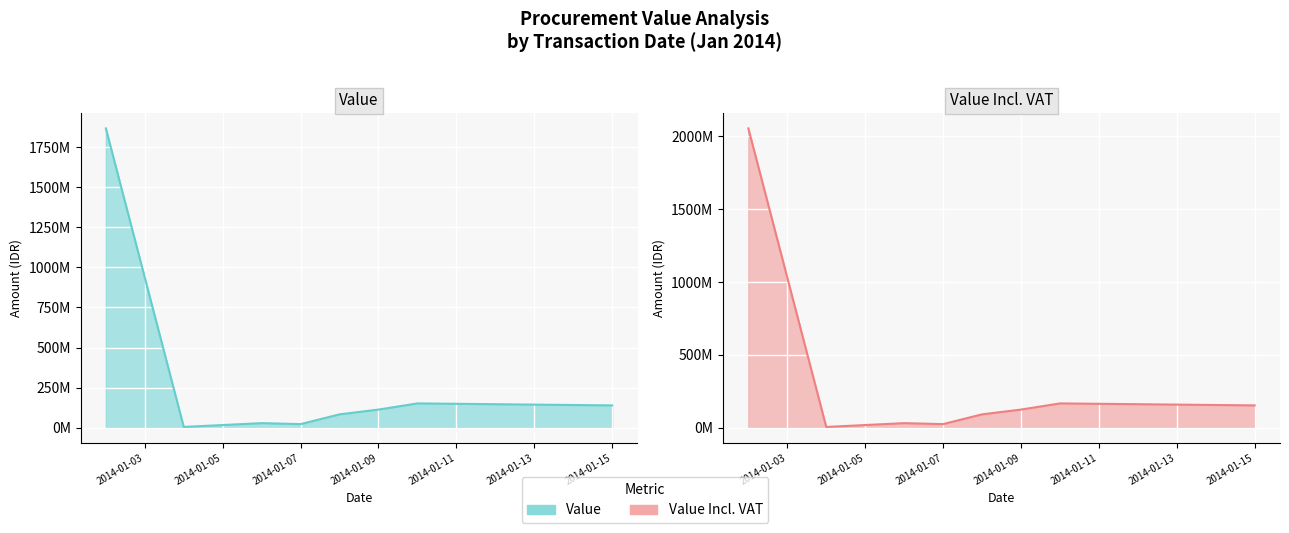

True or false: Value (line) and Value Incl. VAT (line) cross at least once.

False